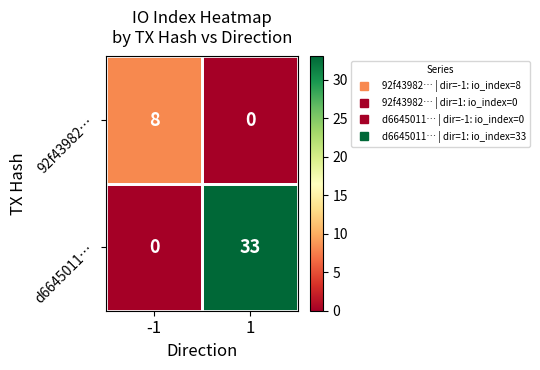

What is the sum of the d6645011… values at -1 and 1?

33